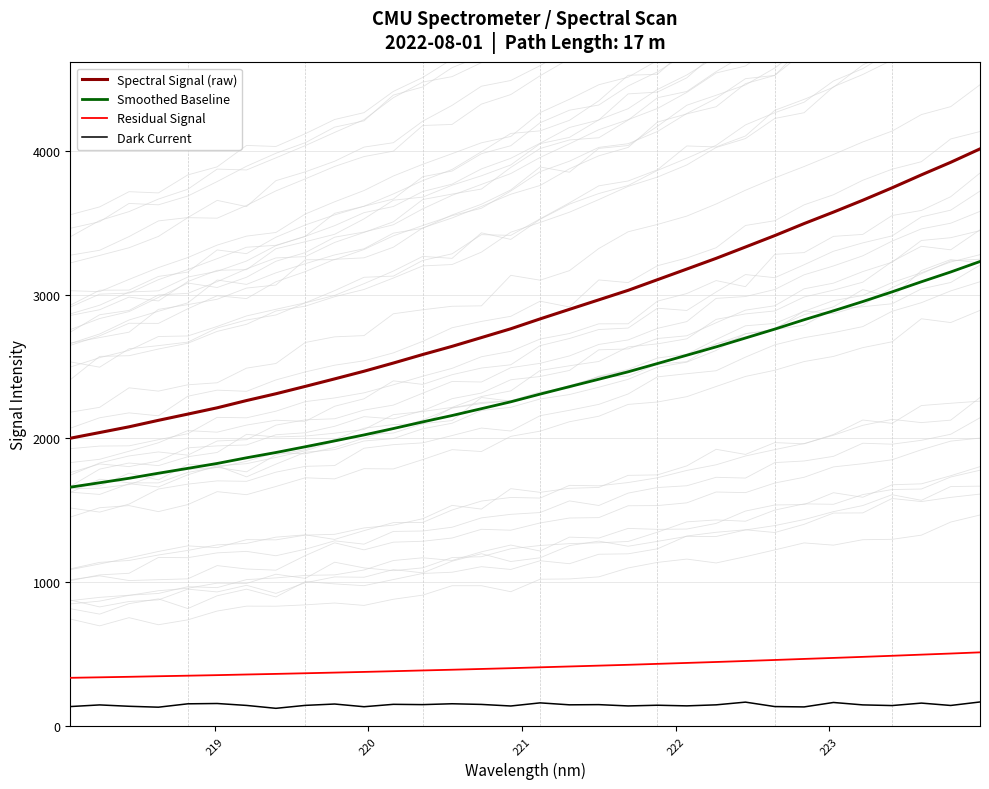

True or false: Spectral Signal (raw) and Residual Signal cross at least once.

False